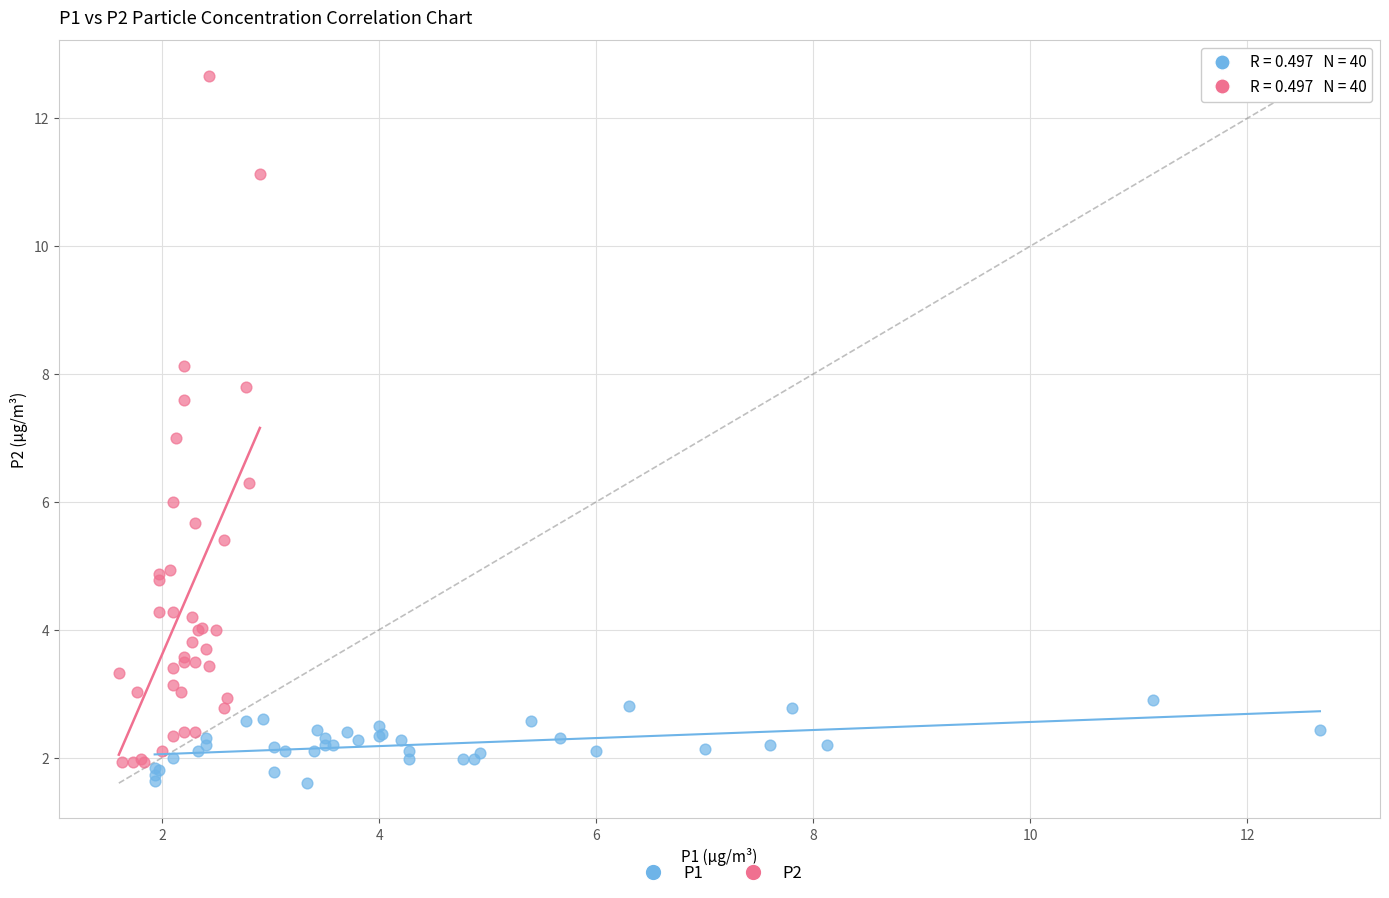

Which series has the widest spread of Y values?

P2